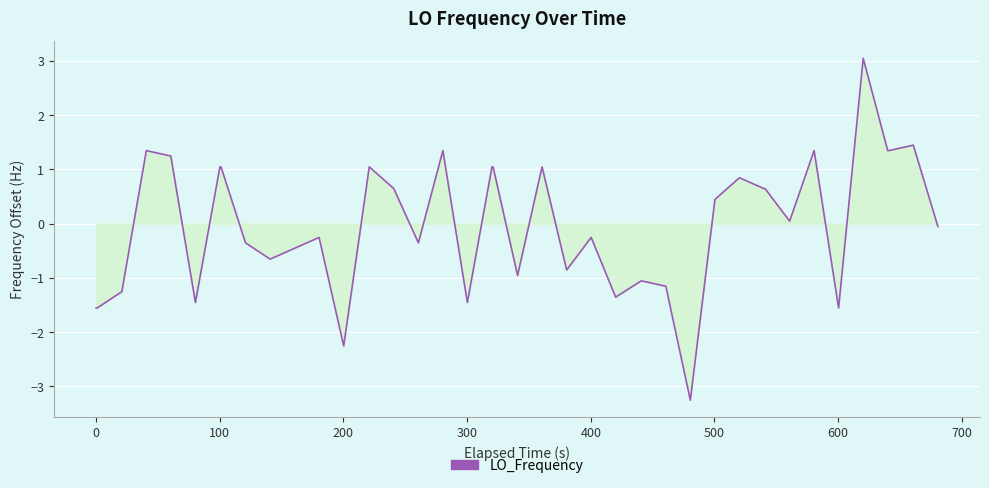

What is the maximum value shown in the chart?

3.0